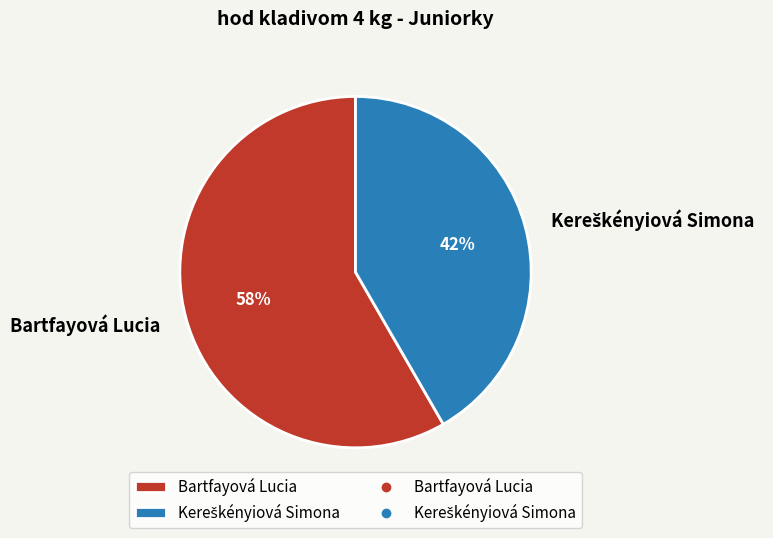

How many segments does this pie chart have?

2